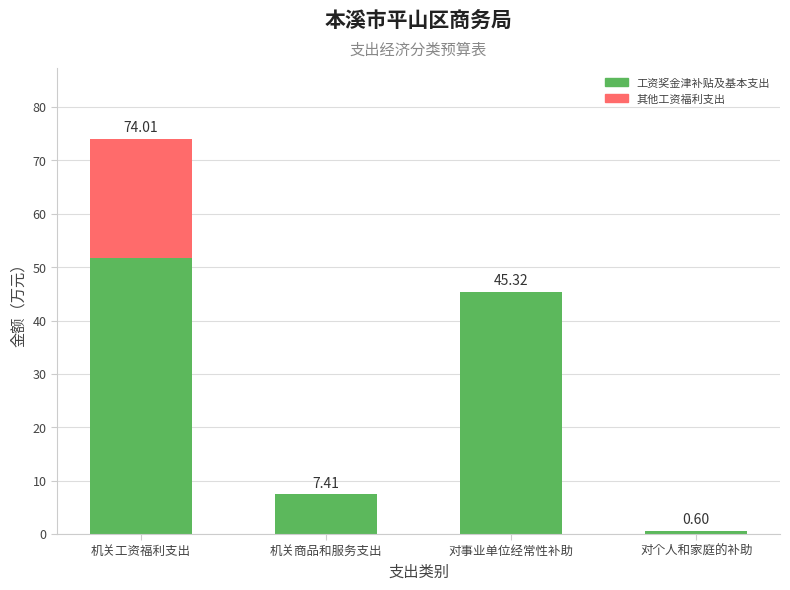

At which category is the sum across all series the highest?

机关工资福利支出